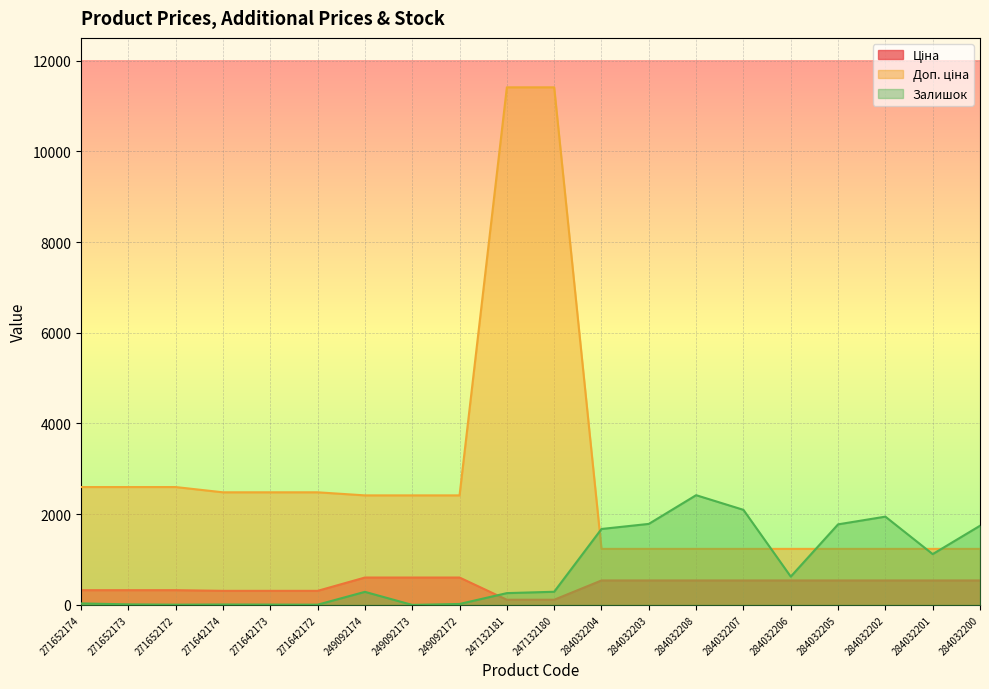

What is the maximum value shown in the chart?

11410.0